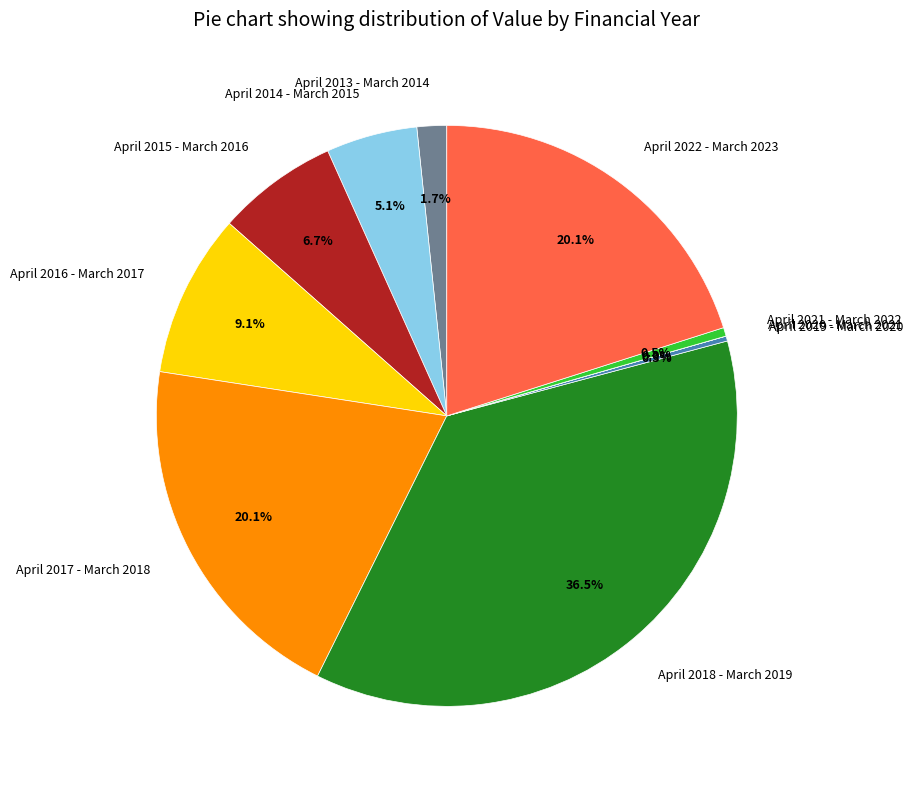

What is the change in value from April 2019 - March 2020 to April 2022 - March 2023?

+6309392